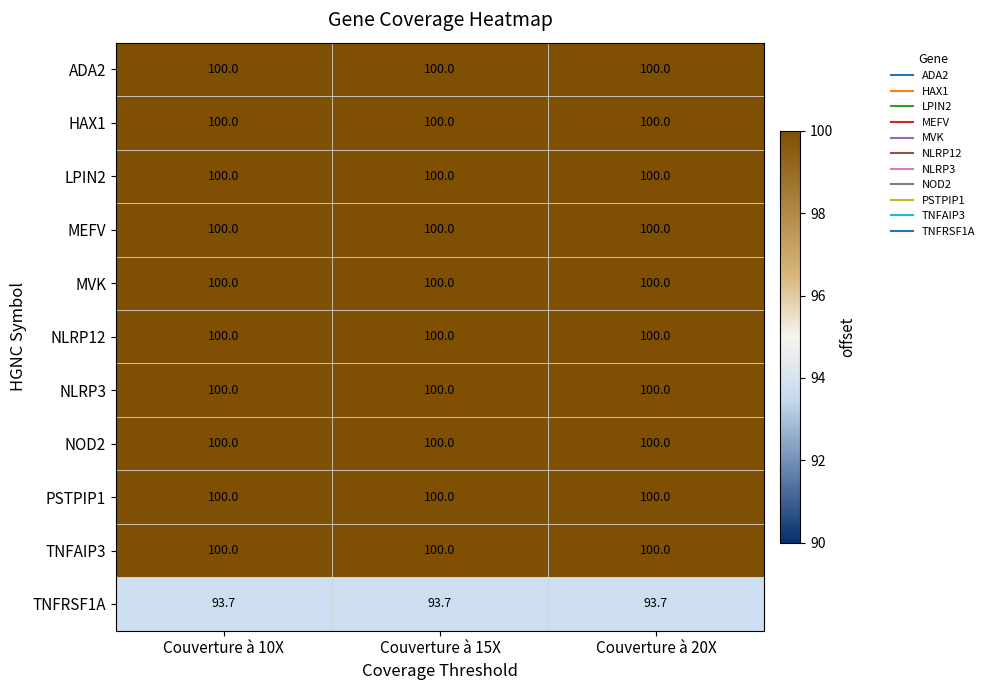

At how many categories does at least one series exceed 99?

3